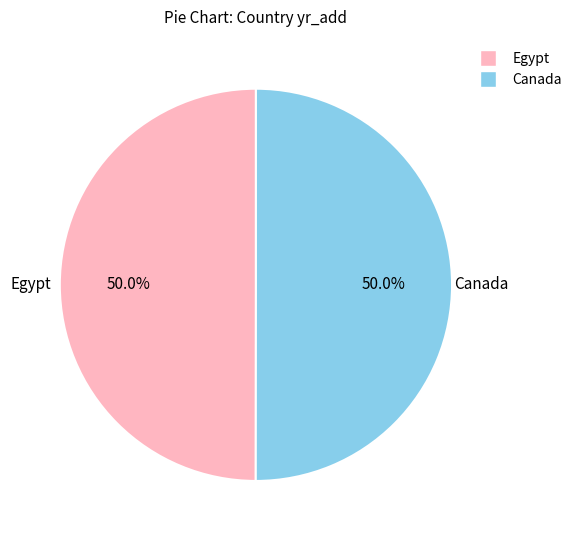

To the nearest percent, what portion does Egypt represent?

50%